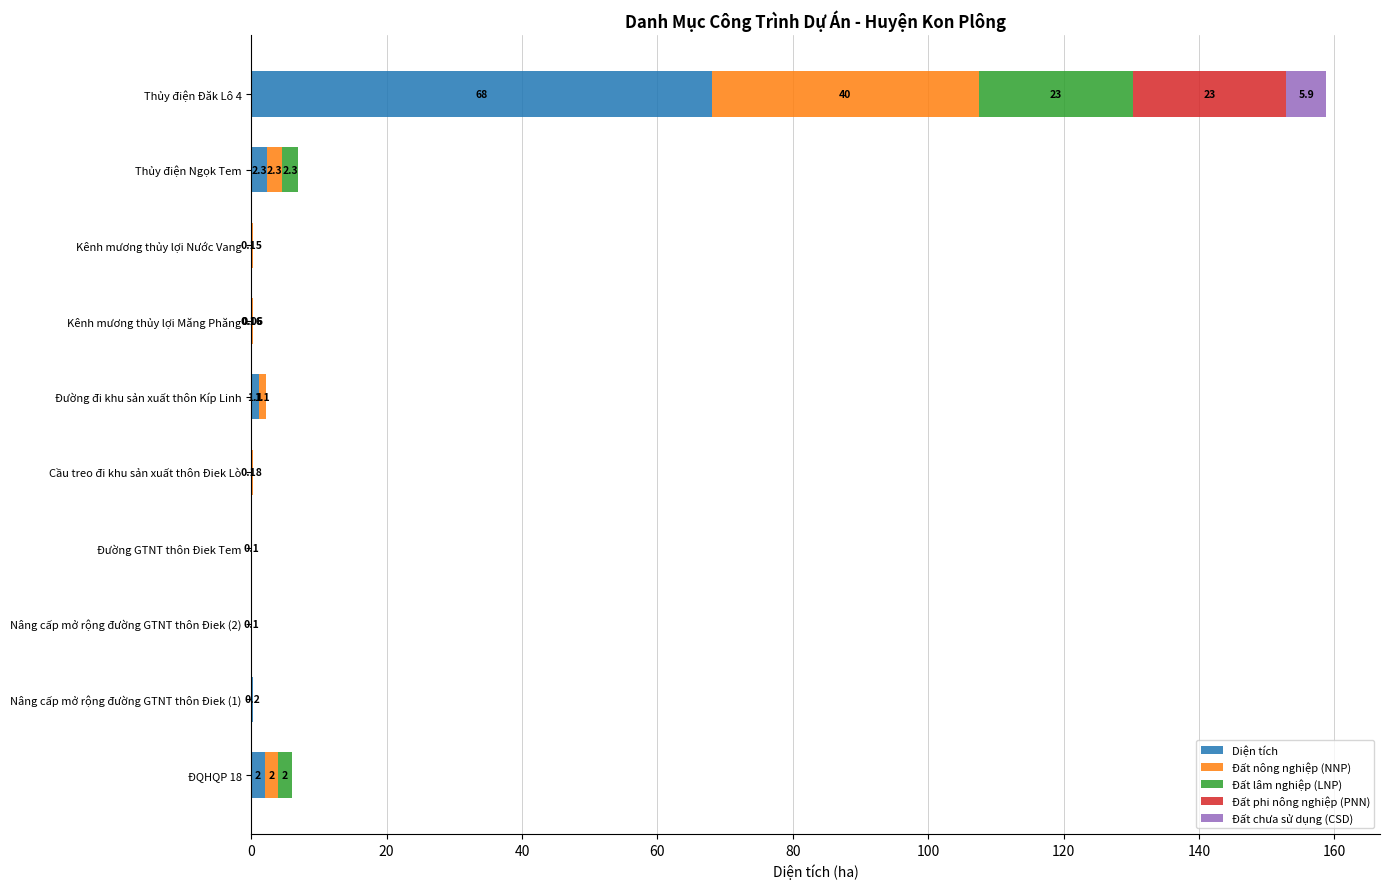

At which category is the sum across all series the highest?

Thủy điện Đăk Lô 4